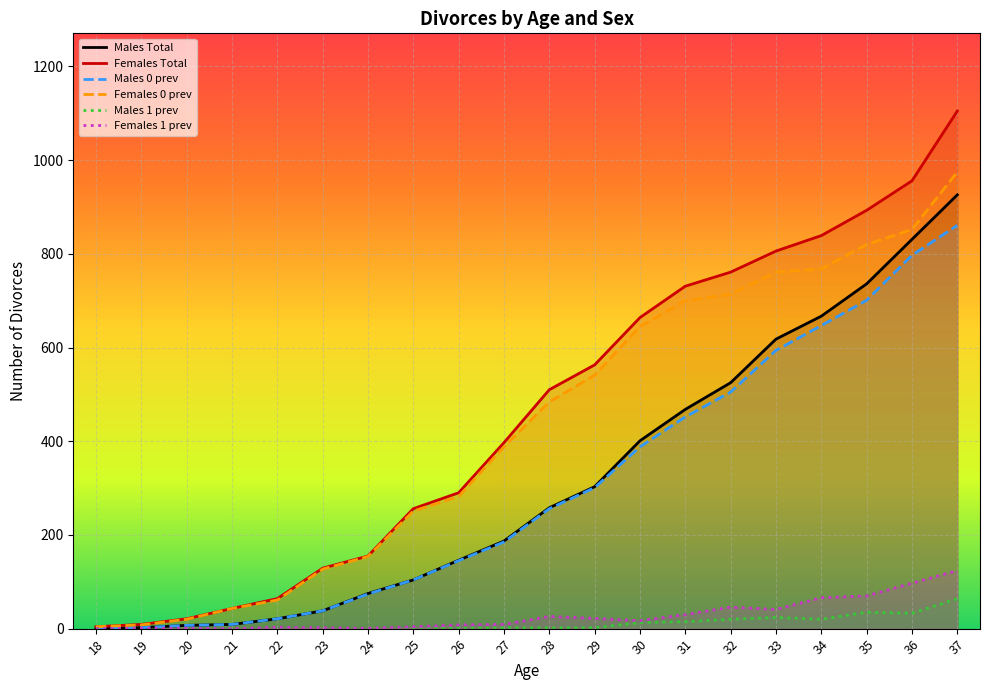

Where is the first local minimum for Males 1 prev?

25